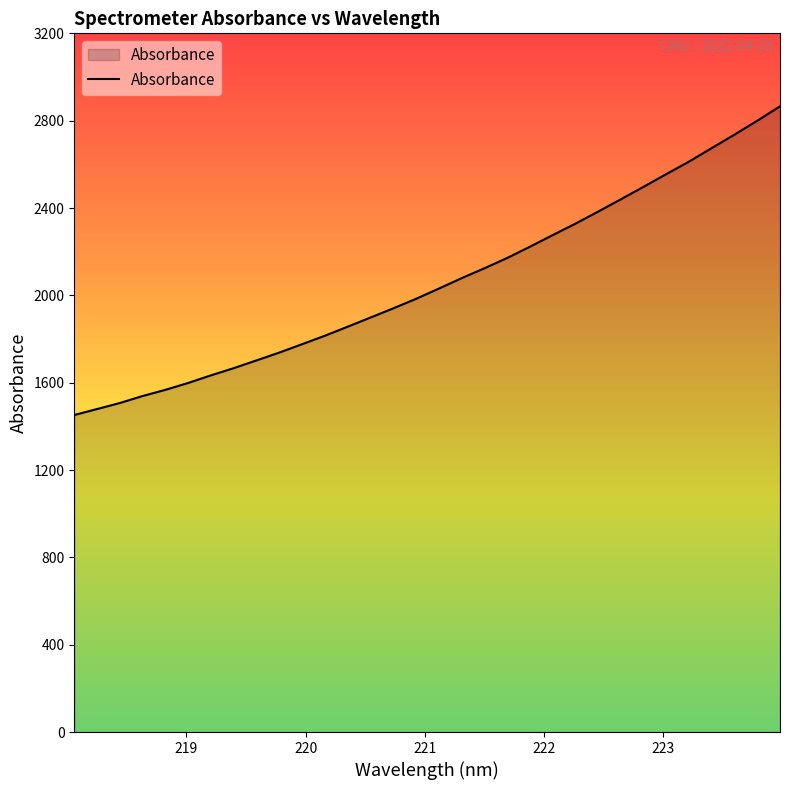

What is the difference between the maximum and minimum values?

1413.8